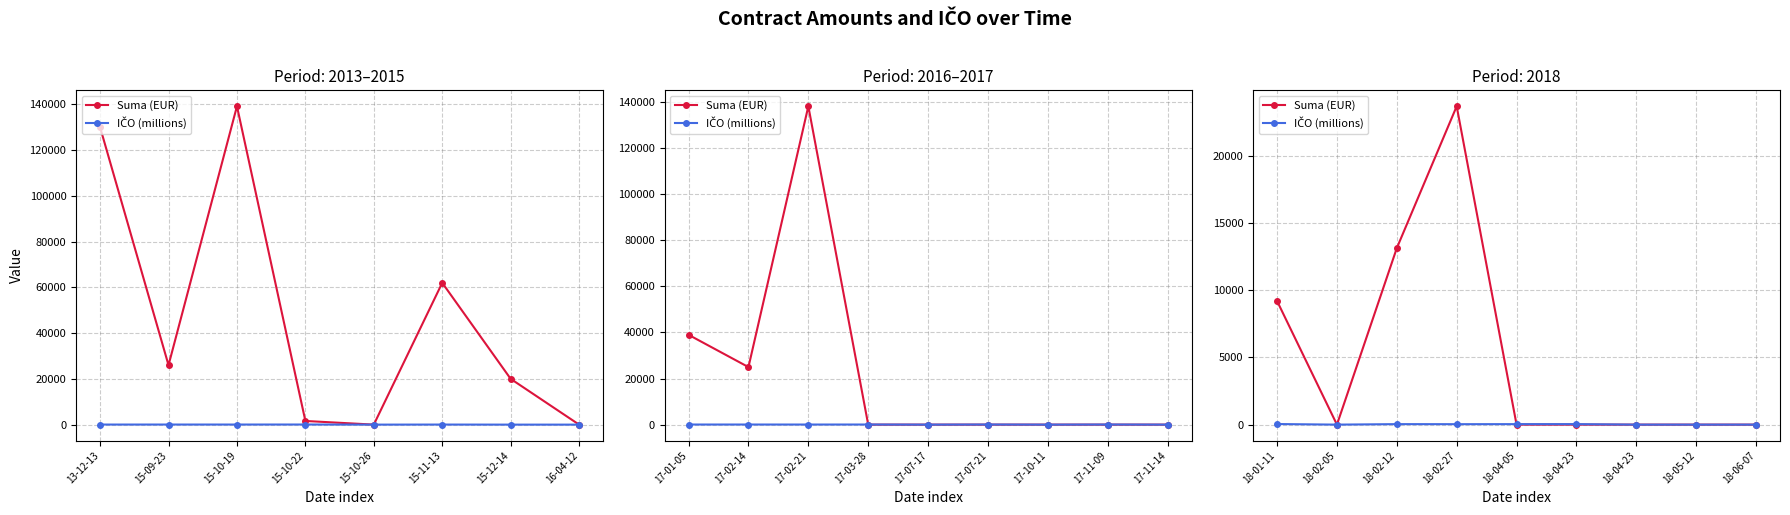

Is this an area chart (filled region under the line)?

No